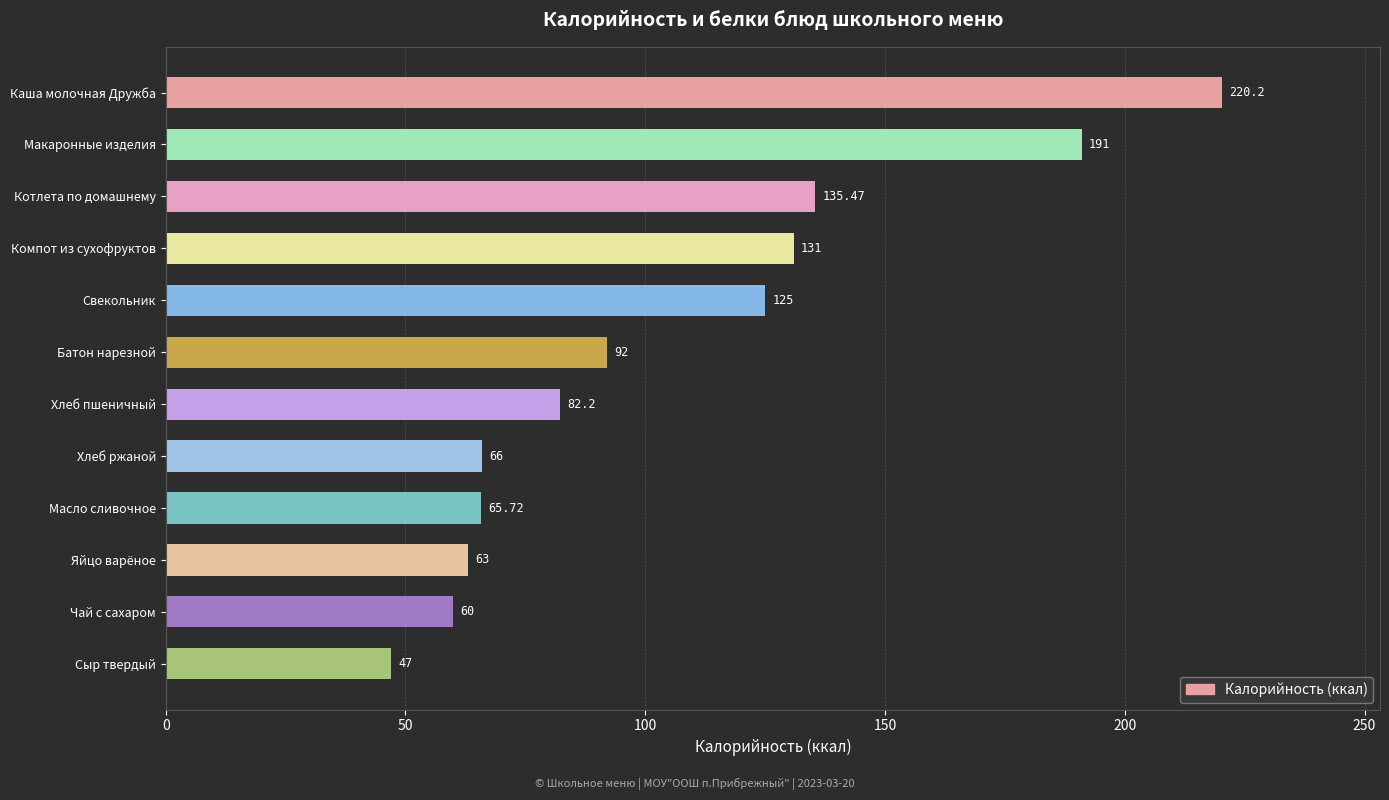

What is the change in value from Хлеб ржаной to Свекольник?

+59.0